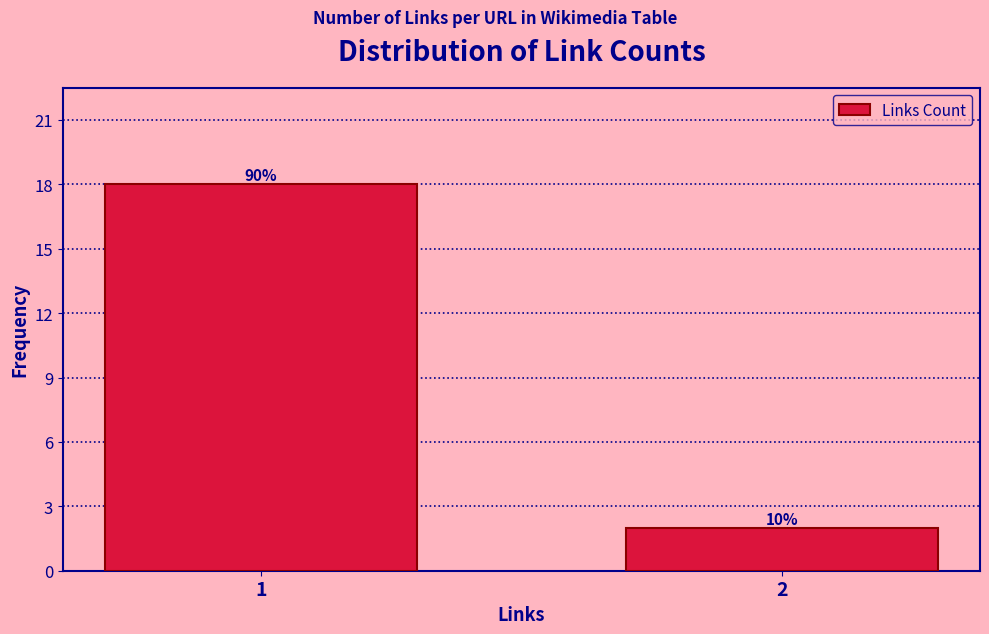

How many bars are there in total?

2